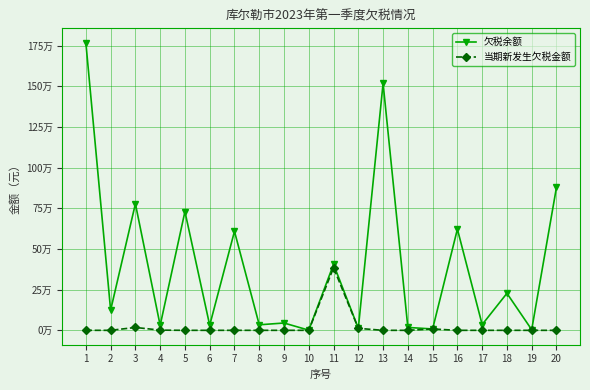

True or false: 当期新发生欠税金额 and 欠税余额 intersect in this chart.

False